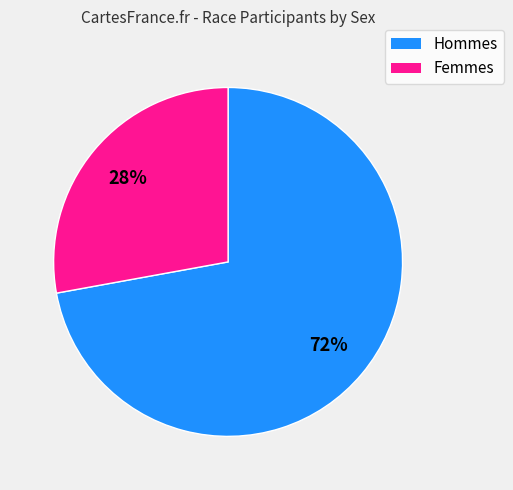

Is there a majority slice in this chart?

Yes